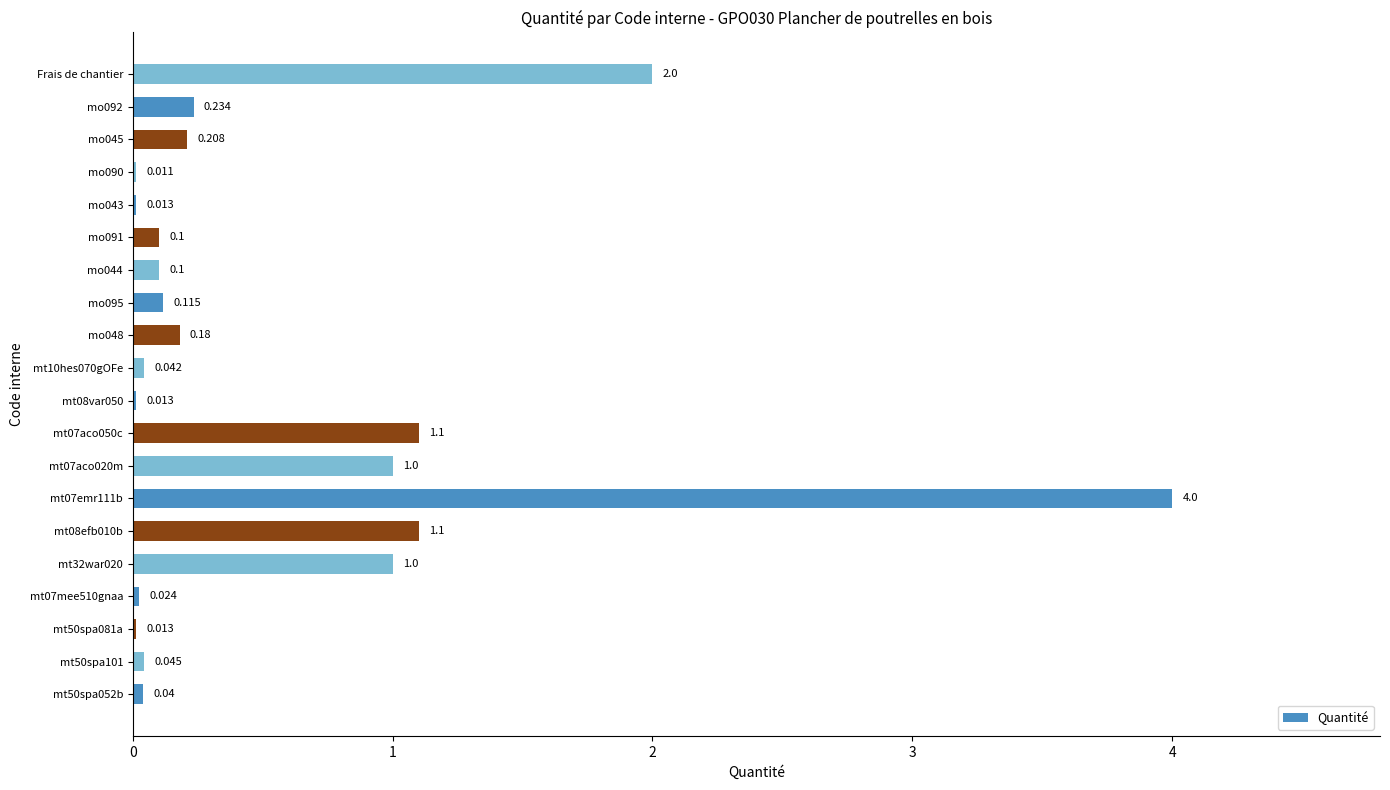

At which label is the value closest to 2?

Frais de chantier